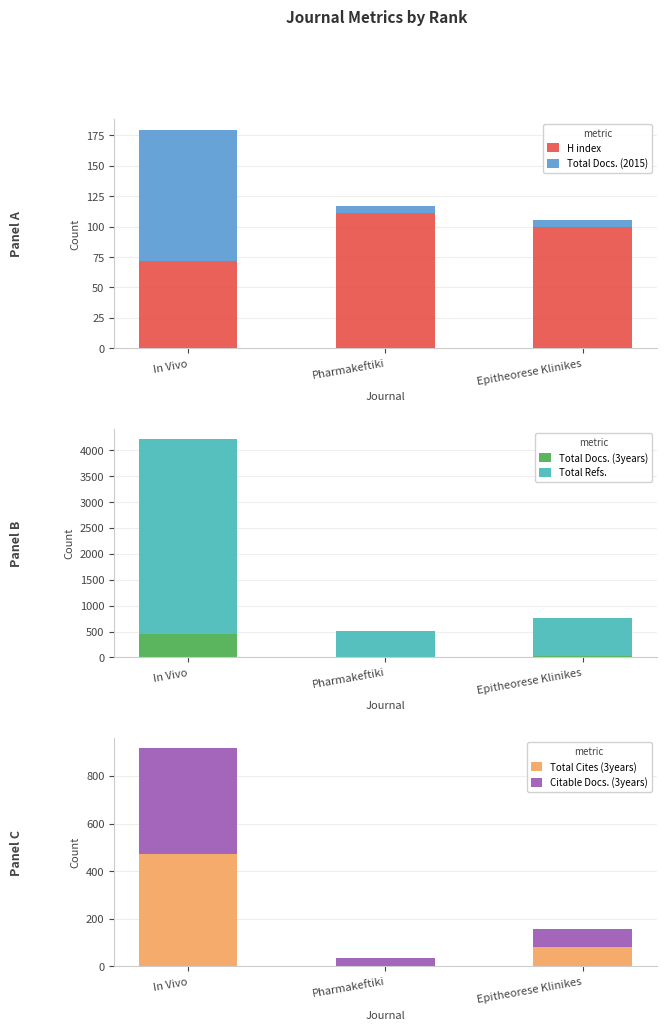

Which series has the widest spread of values?

Total Refs.